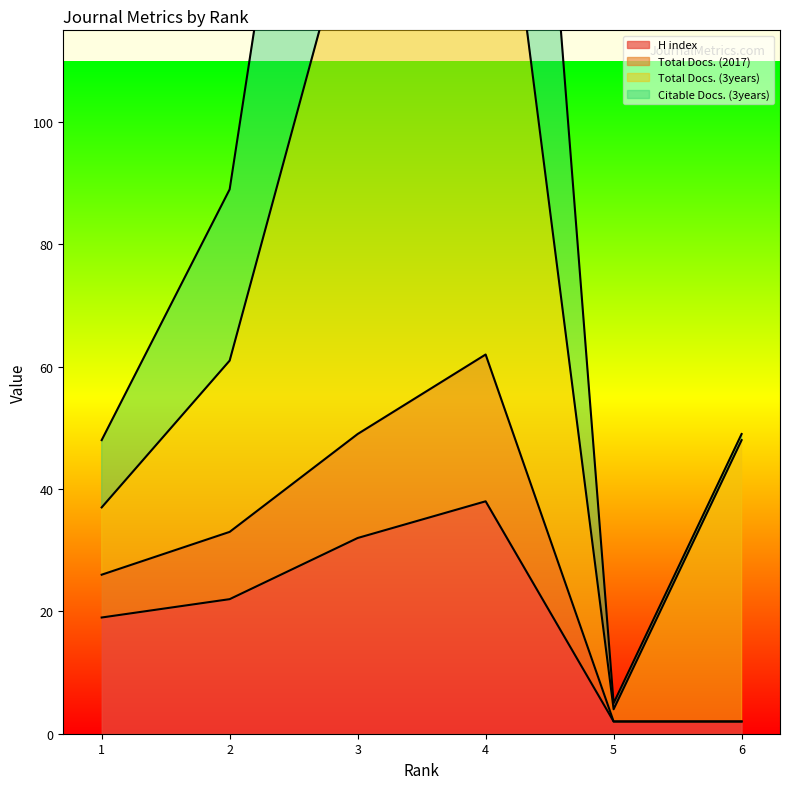

True or false: Citable Docs. (3years) and H index cross at least once.

False